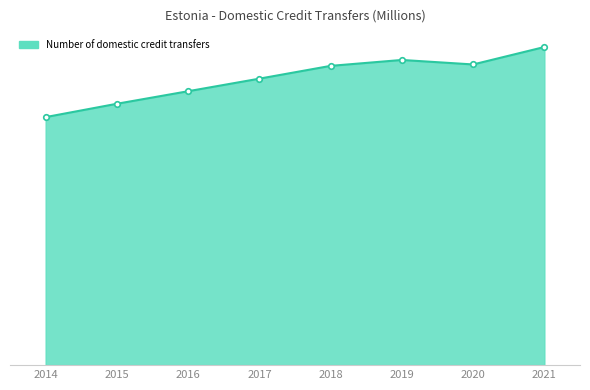

Which has a higher value, 2017 or 2015?

2017